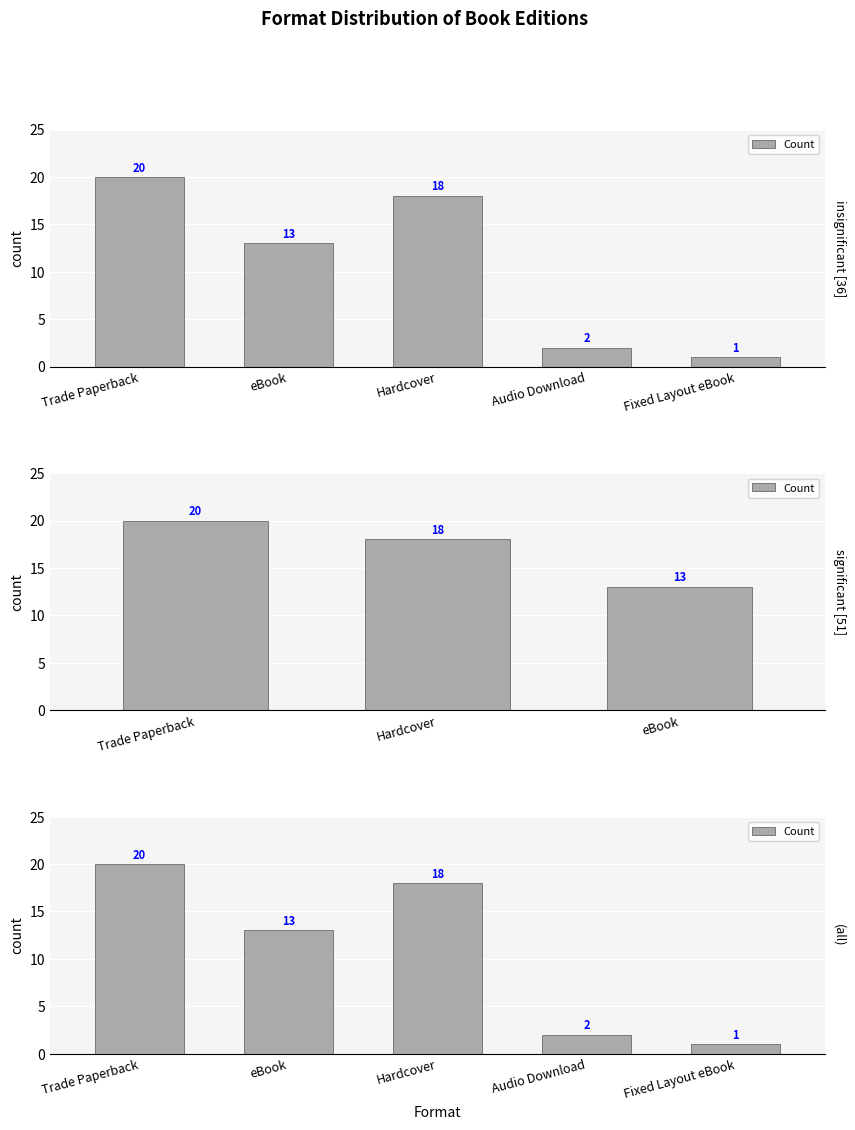

Reading left to right, transcribe all the data shown in this chart.

Trade Paperback=20	eBook=13	Hardcover=18	Audio Download=2	Fixed Layout eBook=1